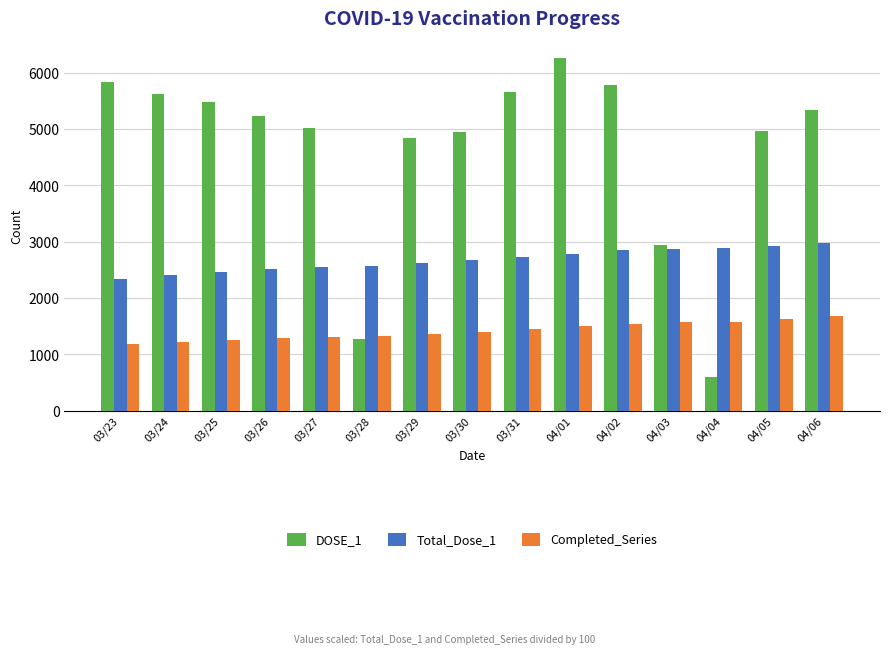

Is the value of DOSE_1 at 04/01 greater than the value of Completed_Series at 04/05?

Yes